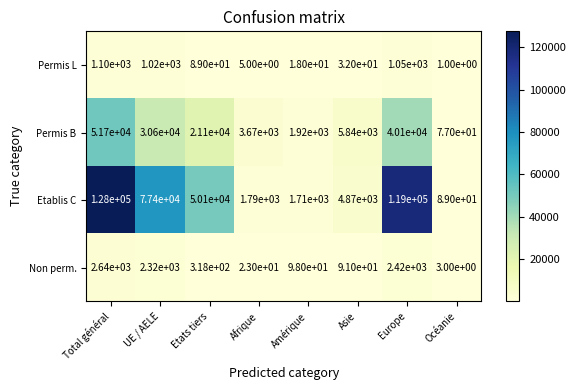

Which series has the widest spread of values?

Etablis C